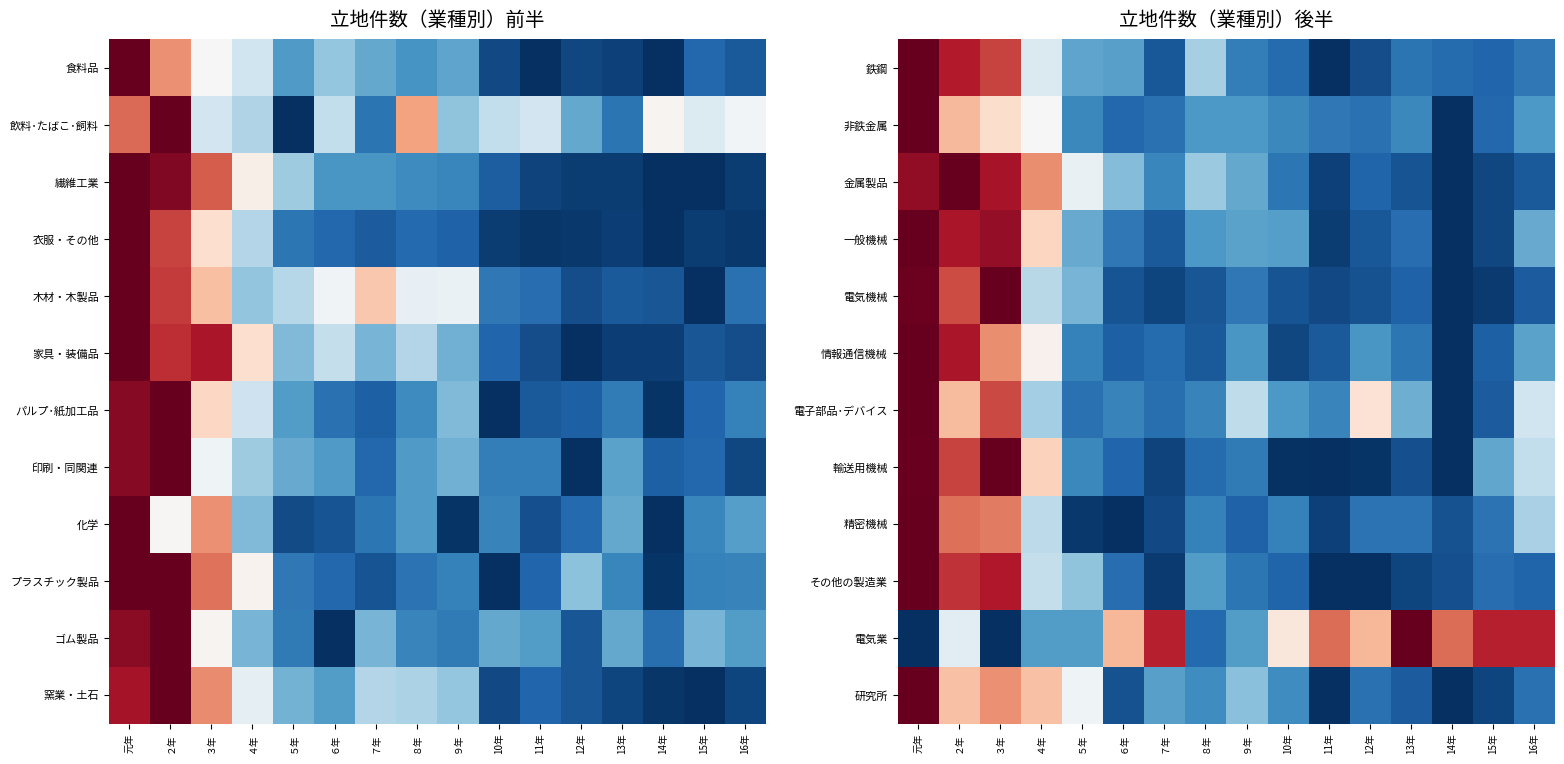

What is the difference between the highest and lowest values at 16年?

0.8